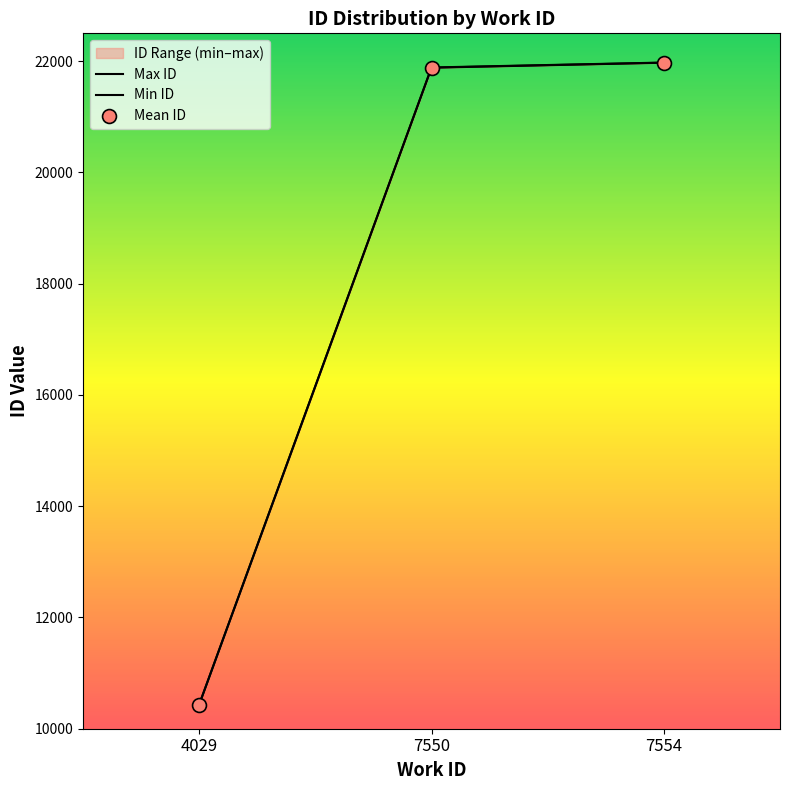

What is the sum of the values at 4029 and 7554?

32408